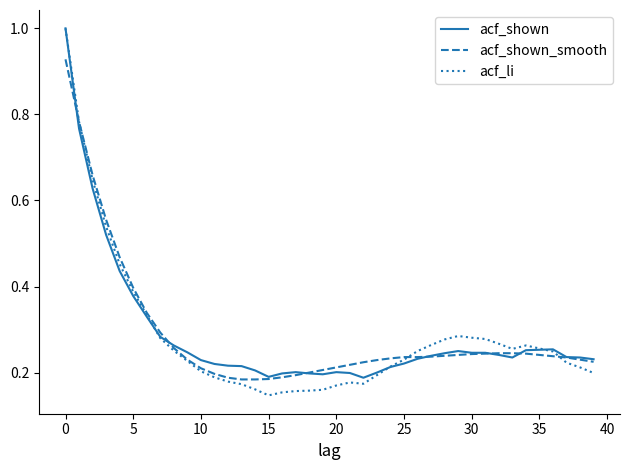

What is the sum of all acf_li values?

11.3